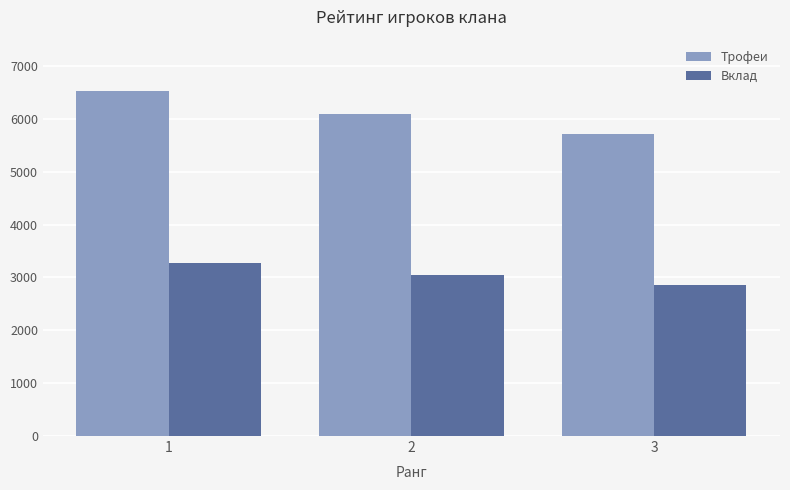

How many Вклад values are between 2853 and 3266?

3